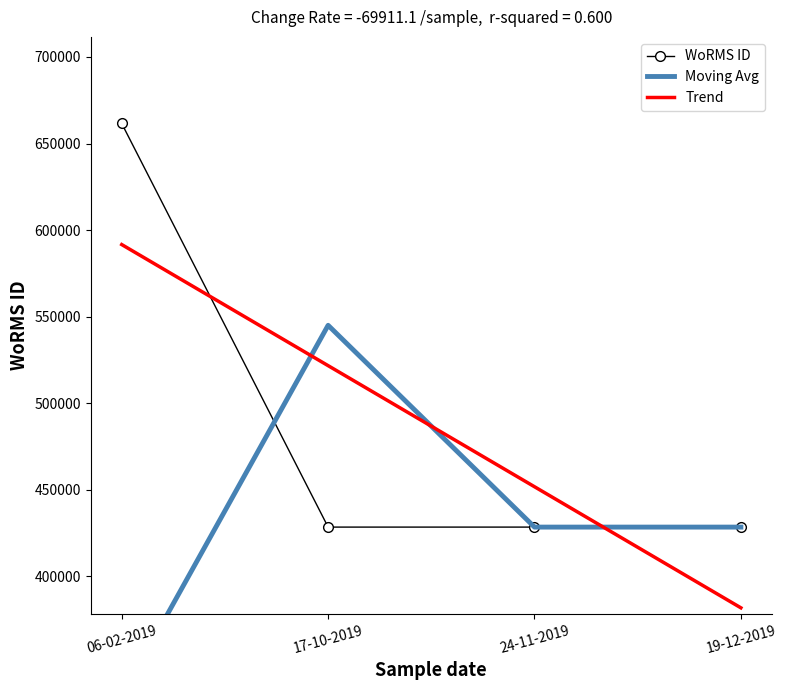

True or false: Trend has a value of 521736.8 at 17-10-2019.

True